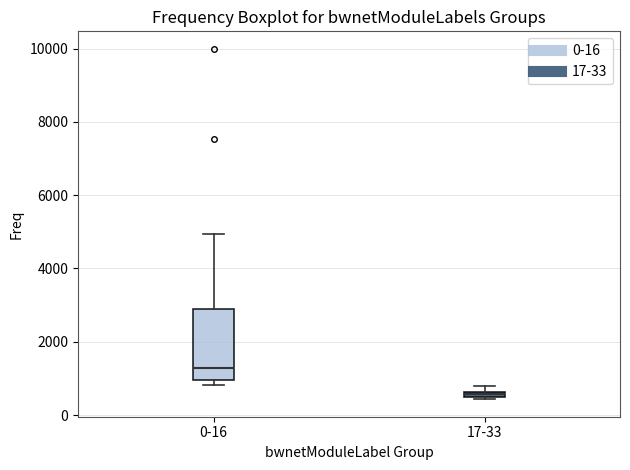

Where is the lower edge of the box for 17-33 on the y-axis? The values are not printed on the chart, so give them approximately, as read against the axis.

400